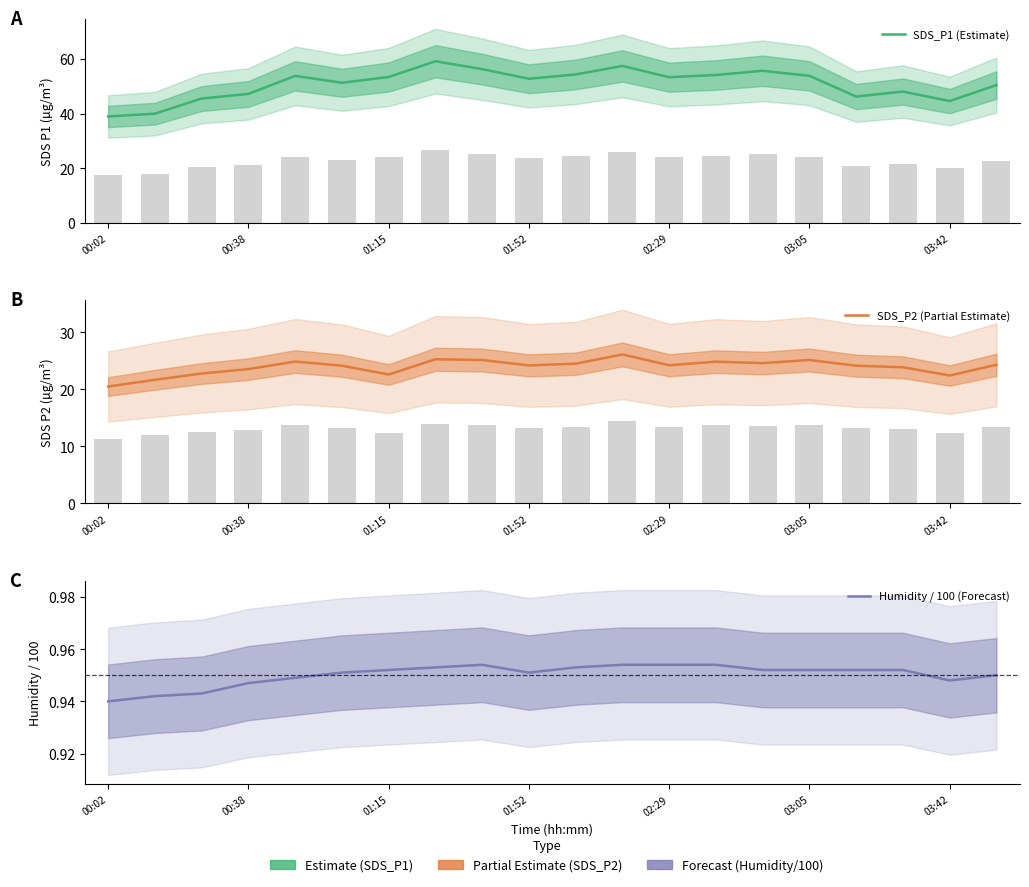

The value of SDS_P1 (Estimate) at 01:52 is 79.5. True or false?

False